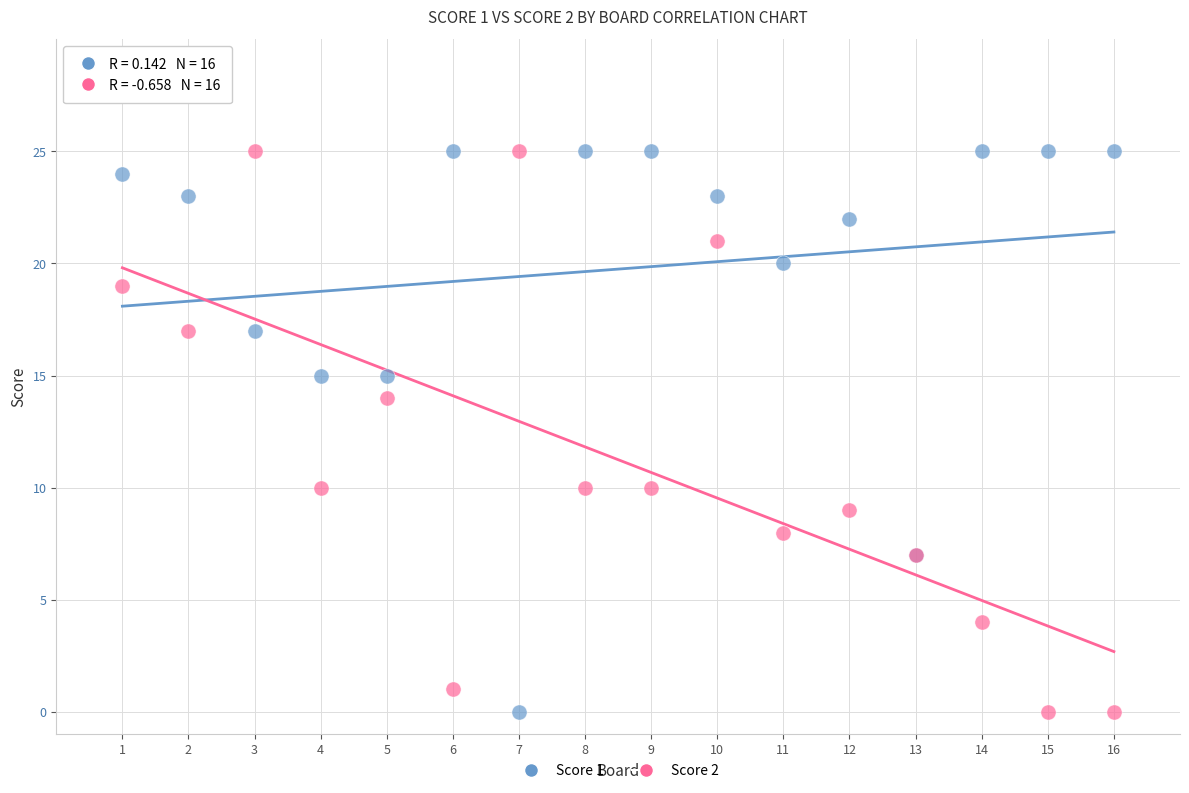

What are all the series names shown in the legend?

Score 1, Score 2